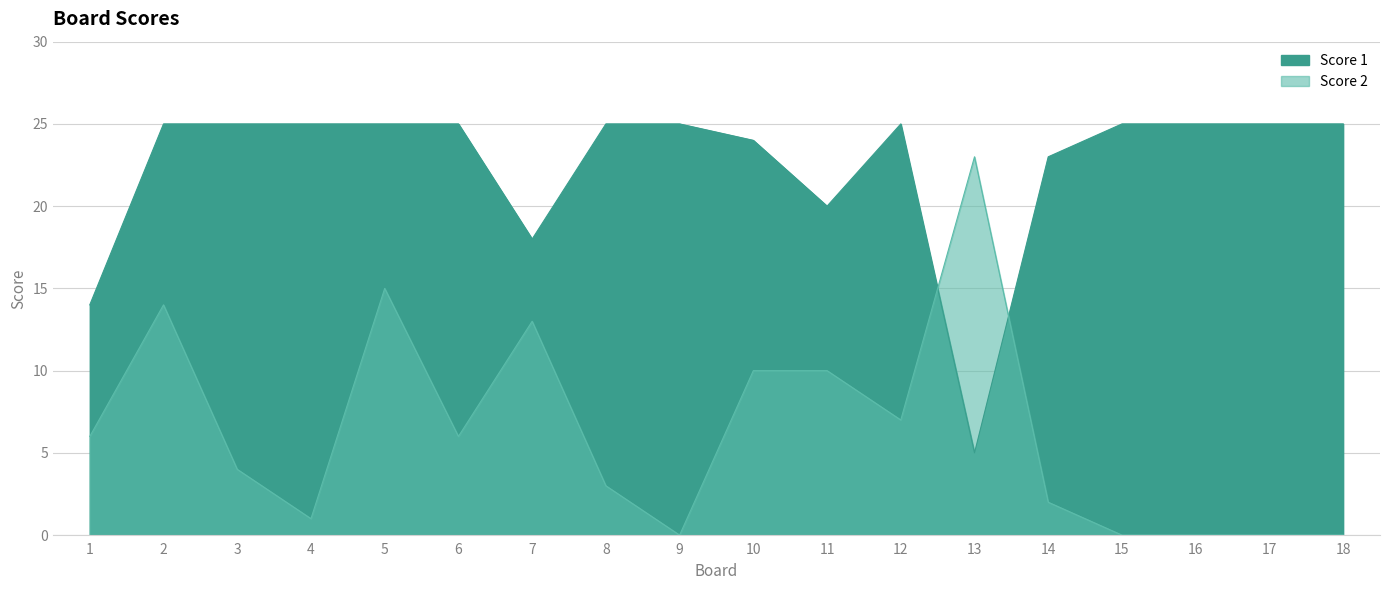

Between which two adjacent categories do Score 1 and Score 2 first intersect?

12 and 13